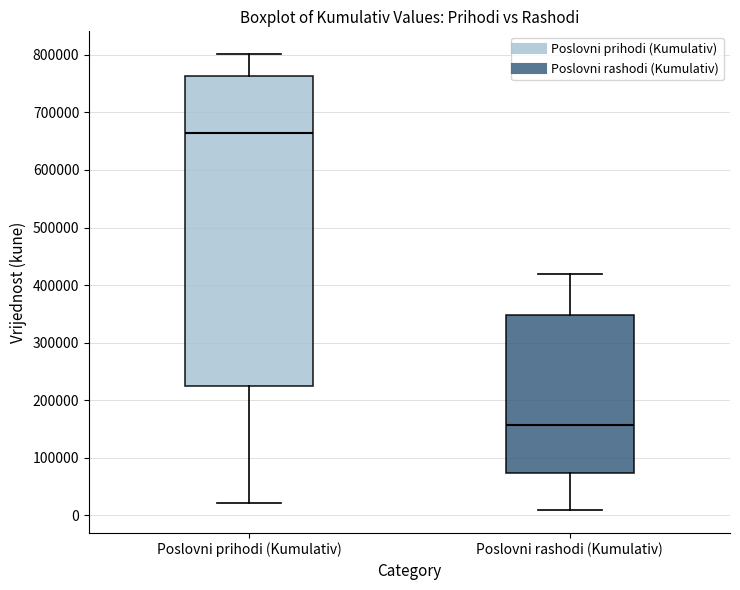

Reading left to right, read every box against the y-axis: the position of its median line, the range the box covers, and the ends of its whiskers. The values are not printed on the chart, so give them approximately, as read against the axis.

Poslovni prihodi (Kumulativ): median 660000, box 230000 to 760000, whiskers 20000 to 800000
Poslovni rashodi (Kumulativ): median 160000, box 70000 to 350000, whiskers 10000 to 420000